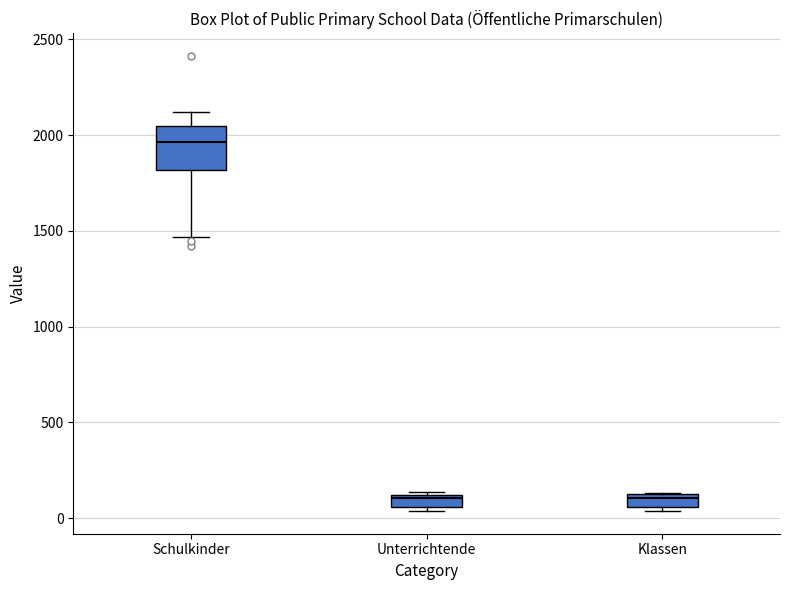

Comparing the boxes themselves (not the whiskers), which one is the tallest?

Schulkinder